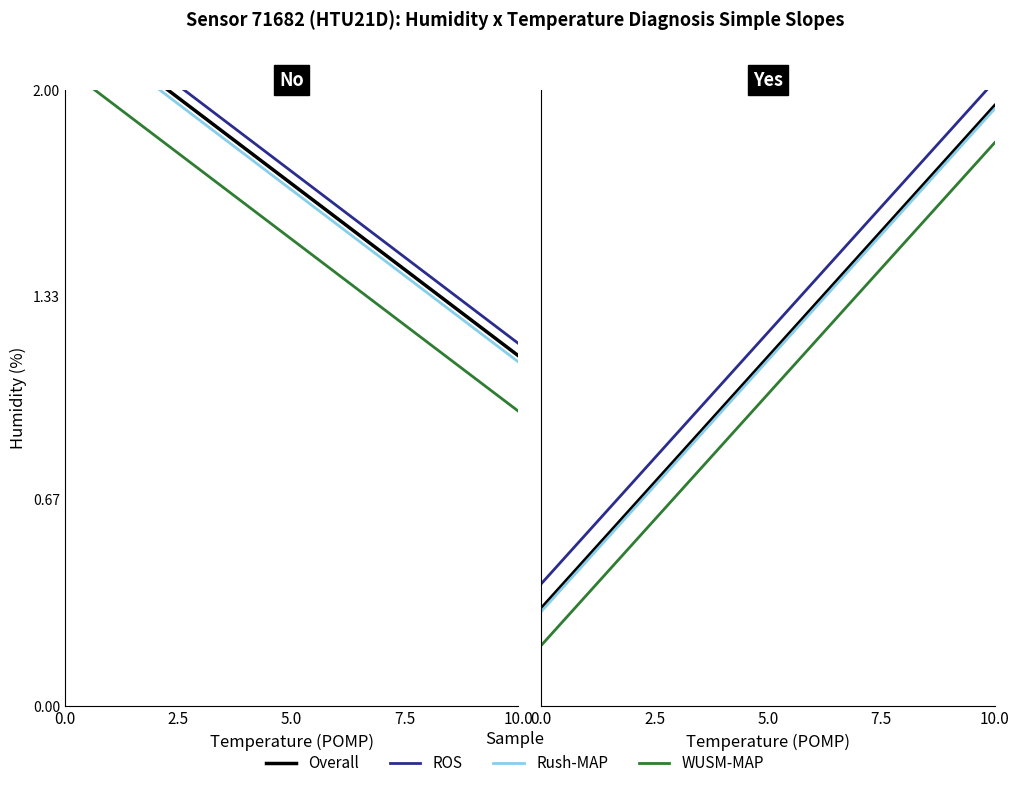

What is the minimum value shown in the chart?

0.2